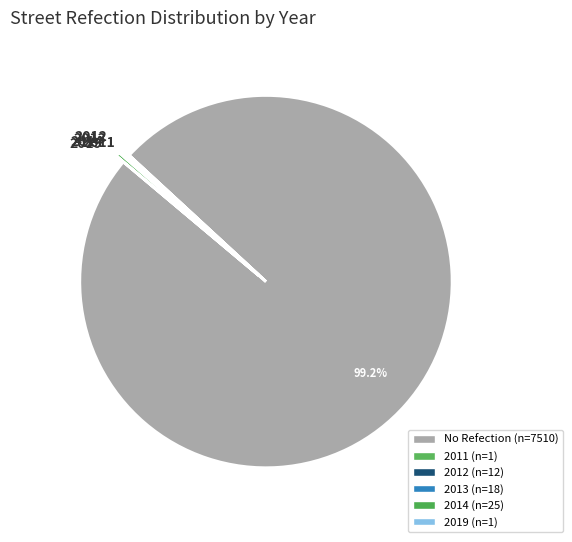

Which category has the biggest portion of the pie?

No Refection